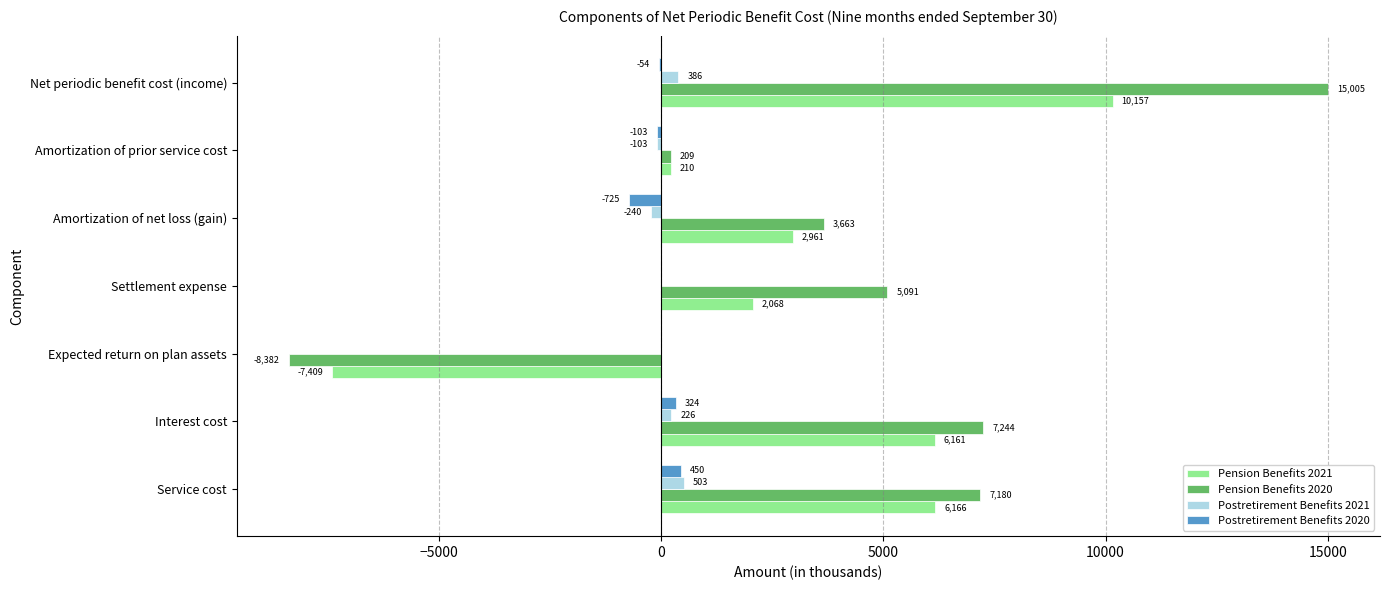

At which label is Postretirement Benefits 2020 closest to -137?

Amortization of prior service cost